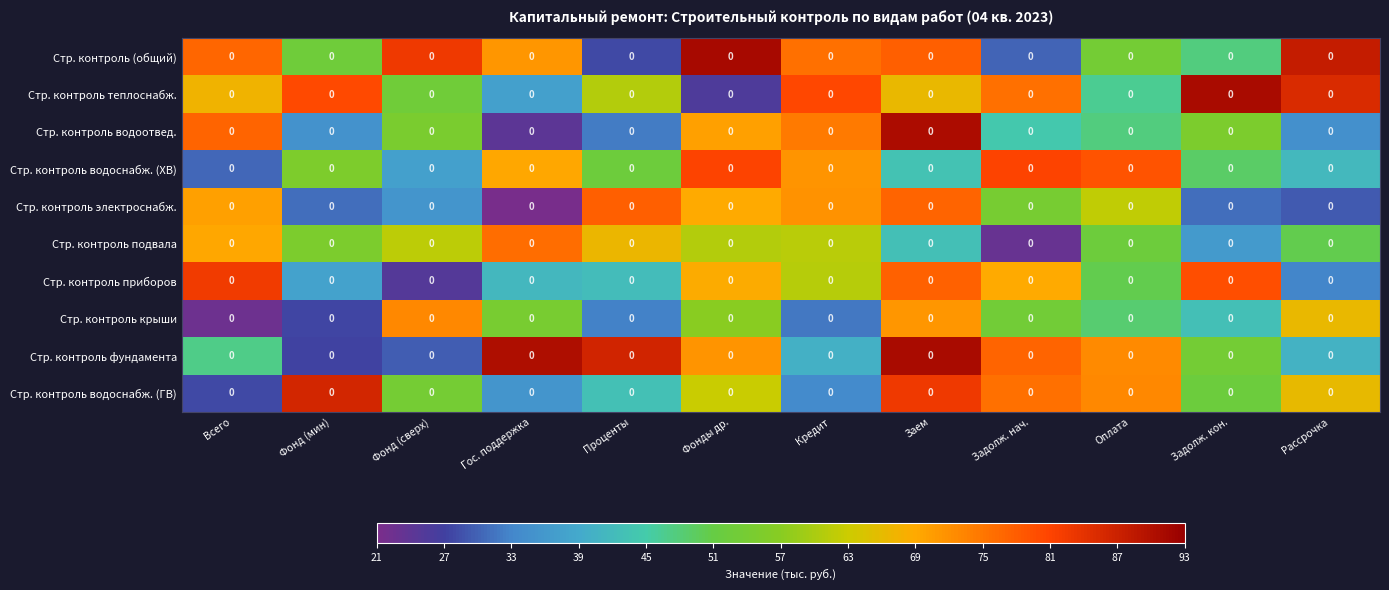

Reading left to right, extract all data points from this chart.

Стр. контроль (общий): Всего=0.0	Фонд (мин)=0.0	Фонд (сверх)=0.0	Гос. поддержка=0.0	Проценты=0.0	Фонды др.=0.0	Кредит=0.0	Заем=0.0	Задолж. нач.=0.0	Оплата=0.0	Задолж. кон.=0.0	Рассрочка=0.0
Стр. контроль теплоснабж.: Всего=0.0	Фонд (мин)=0.0	Фонд (сверх)=0.0	Гос. поддержка=0.0	Проценты=0.0	Фонды др.=0.0	Кредит=0.0	Заем=0.0	Задолж. нач.=0.0	Оплата=0.0	Задолж. кон.=0.0	Рассрочка=0.0
Стр. контроль водоотвед.: Всего=0.0	Фонд (мин)=0.0	Фонд (сверх)=0.0	Гос. поддержка=0.0	Проценты=0.0	Фонды др.=0.0	Кредит=0.0	Заем=0.0	Задолж. нач.=0.0	Оплата=0.0	Задолж. кон.=0.0	Рассрочка=0.0
Стр. контроль водоснабж. (ХВ): Всего=0.0	Фонд (мин)=0.0	Фонд (сверх)=0.0	Гос. поддержка=0.0	Проценты=0.0	Фонды др.=0.0	Кредит=0.0	Заем=0.0	Задолж. нач.=0.0	Оплата=0.0	Задолж. кон.=0.0	Рассрочка=0.0
Стр. контроль электроснабж.: Всего=0.0	Фонд (мин)=0.0	Фонд (сверх)=0.0	Гос. поддержка=0.0	Проценты=0.0	Фонды др.=0.0	Кредит=0.0	Заем=0.0	Задолж. нач.=0.0	Оплата=0.0	Задолж. кон.=0.0	Рассрочка=0.0
Стр. контроль подвала: Всего=0.0	Фонд (мин)=0.0	Фонд (сверх)=0.0	Гос. поддержка=0.0	Проценты=0.0	Фонды др.=0.0	Кредит=0.0	Заем=0.0	Задолж. нач.=0.0	Оплата=0.0	Задолж. кон.=0.0	Рассрочка=0.0
Стр. контроль приборов: Всего=0.0	Фонд (мин)=0.0	Фонд (сверх)=0.0	Гос. поддержка=0.0	Проценты=0.0	Фонды др.=0.0	Кредит=0.0	Заем=0.0	Задолж. нач.=0.0	Оплата=0.0	Задолж. кон.=0.0	Рассрочка=0.0
Стр. контроль крыши: Всего=0.0	Фонд (мин)=0.0	Фонд (сверх)=0.0	Гос. поддержка=0.0	Проценты=0.0	Фонды др.=0.0	Кредит=0.0	Заем=0.0	Задолж. нач.=0.0	Оплата=0.0	Задолж. кон.=0.0	Рассрочка=0.0
Стр. контроль фундамента: Всего=0.0	Фонд (мин)=0.0	Фонд (сверх)=0.0	Гос. поддержка=0.0	Проценты=0.0	Фонды др.=0.0	Кредит=0.0	Заем=0.0	Задолж. нач.=0.0	Оплата=0.0	Задолж. кон.=0.0	Рассрочка=0.0
Стр. контроль водоснабж. (ГВ): Всего=0.0	Фонд (мин)=0.0	Фонд (сверх)=0.0	Гос. поддержка=0.0	Проценты=0.0	Фонды др.=0.0	Кредит=0.0	Заем=0.0	Задолж. нач.=0.0	Оплата=0.0	Задолж. кон.=0.0	Рассрочка=0.0